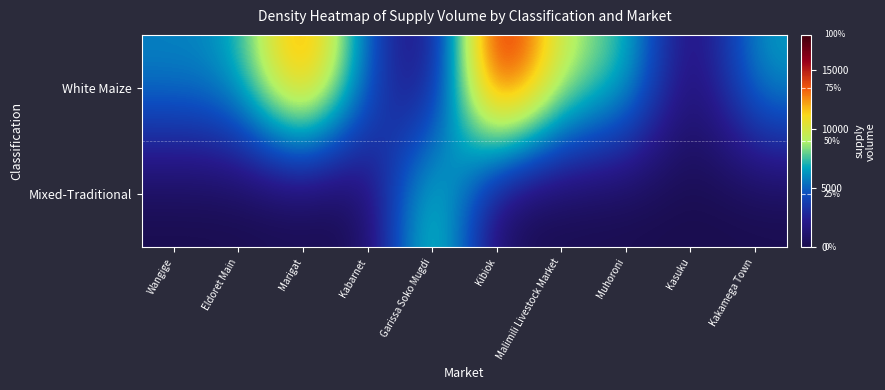

Between Eldoret Main and Garissa Soko Mugdi, which is larger?

Eldoret Main